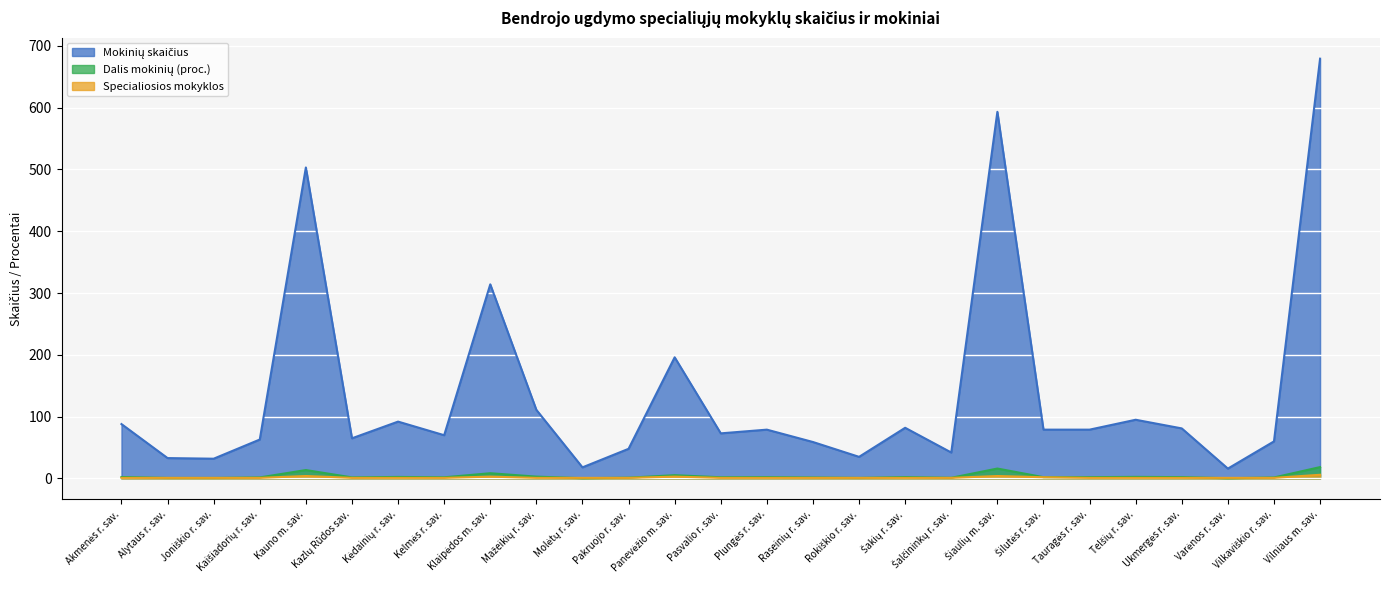

Rank the categories by Specialiosios mokyklos value from lowest to highest.

Akmenės r. sav., Alytaus r. sav., Joniškio r. sav., Kaišiadorių r. sav., Kazlų Rūdos sav., Kėdainių r. sav., Kelmės r. sav., Mažeikių r. sav., Molėtų r. sav., Pakruojo r. sav., Pasvalio r. sav., Plungės r. sav., Raseinių r. sav., Rokiškio r. sav., Šakių r. sav., Šalčininkų r. sav., Tauragės r. sav., Telšių r. sav., Ukmergės r. sav., Varėnos r. sav., Vilkaviškio r. sav., Šilutės r. sav., Klaipėdos m. sav., Panevėžio m. sav., Kauno m. sav., Šiaulių m. sav., Vilniaus m. sav.